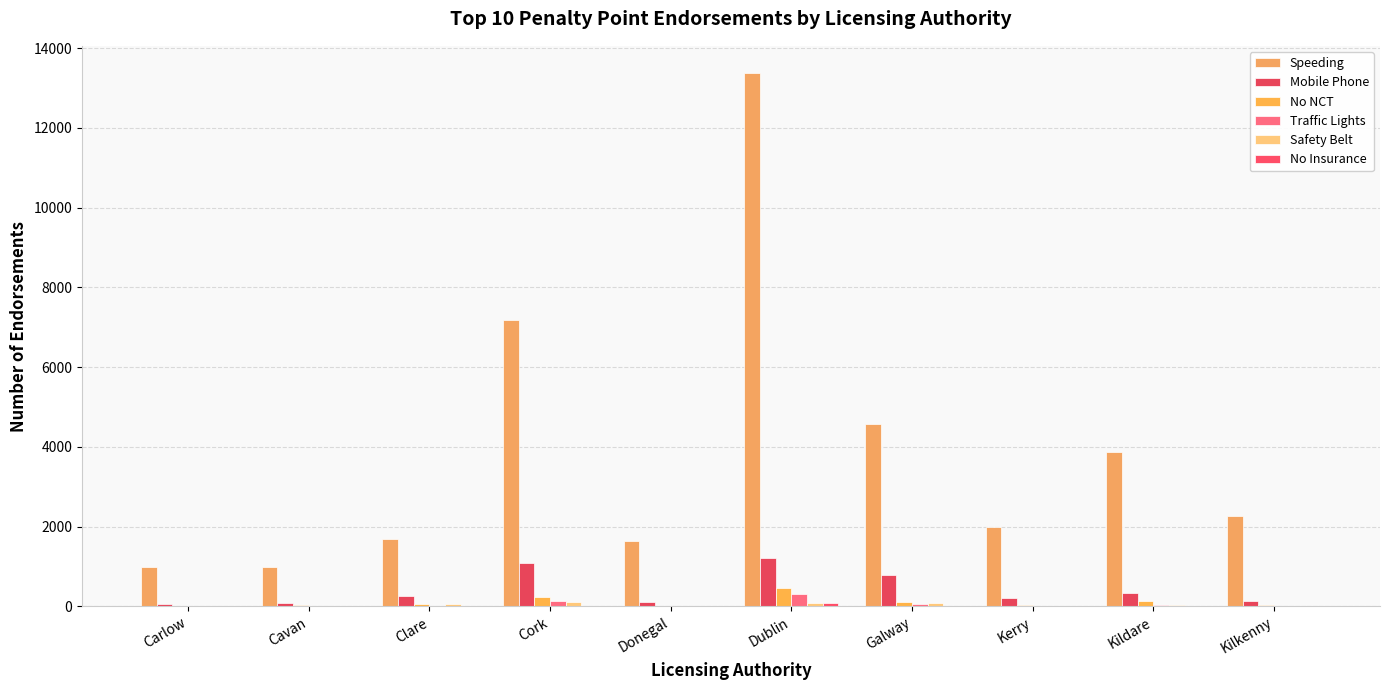

What is the approximate value of No NCT at Donegal?

24